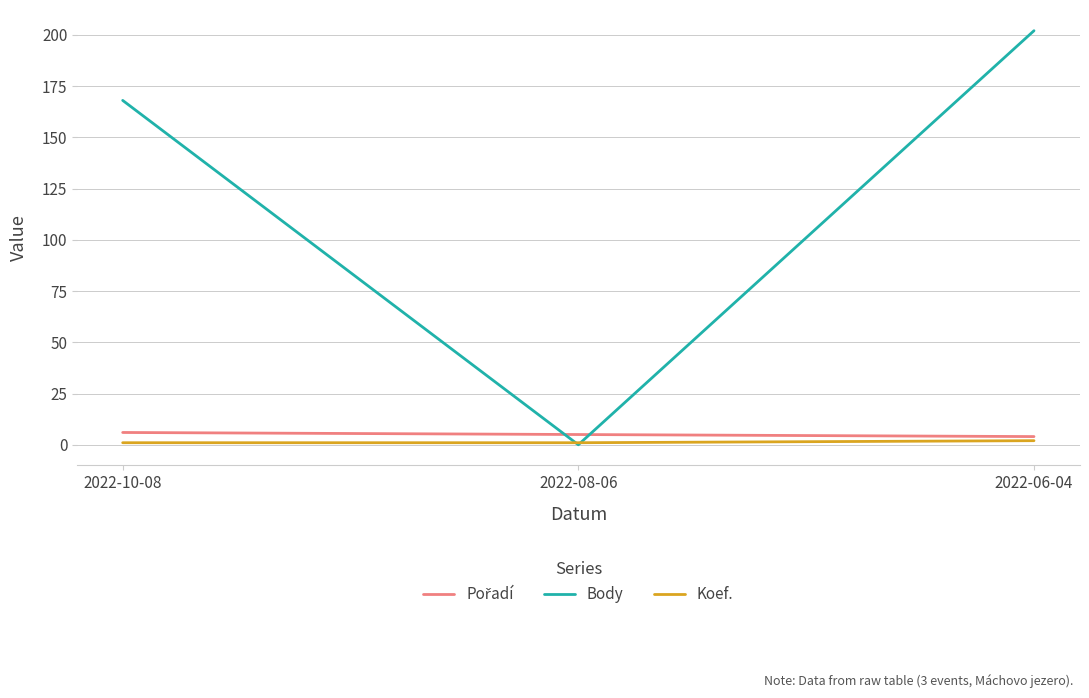

What is the maximum value shown in the chart?

202